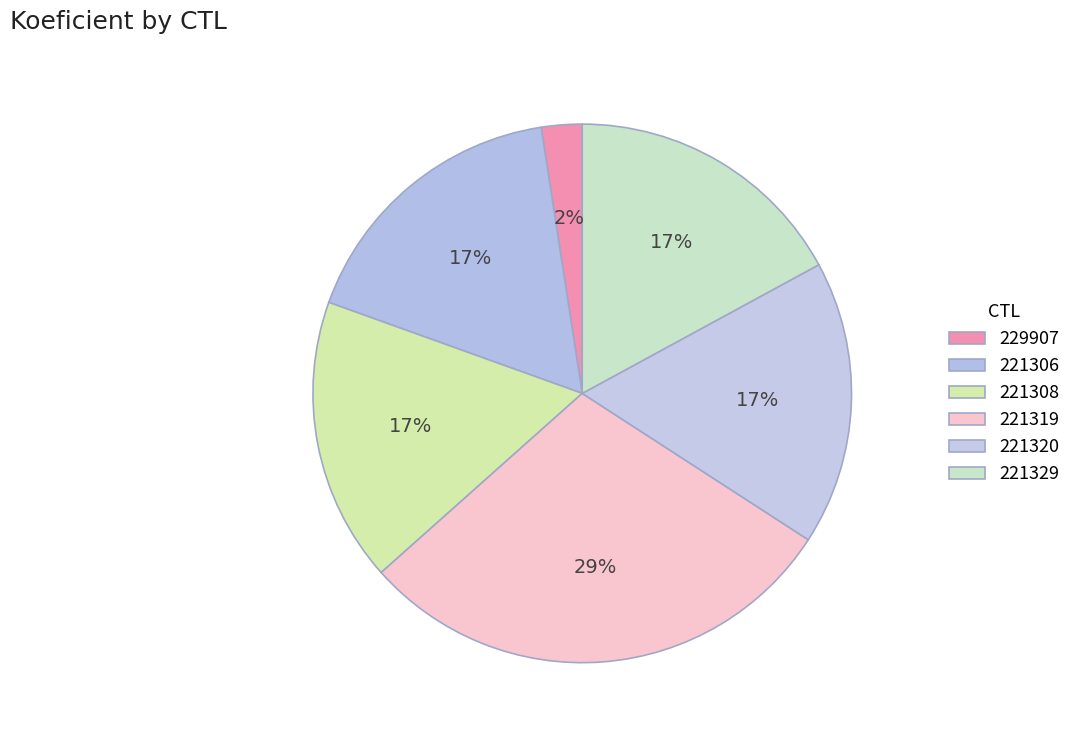

How many slices are in this pie chart?

6